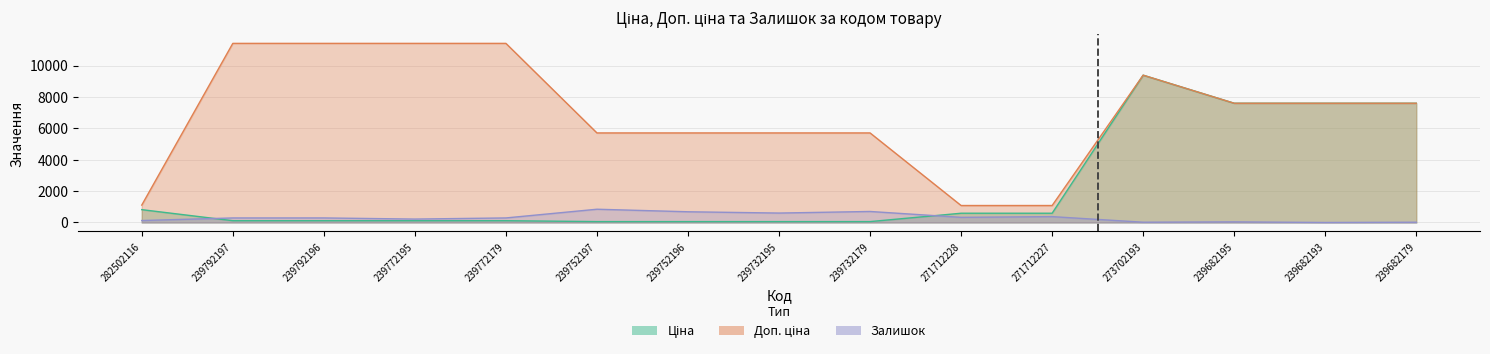

Which label corresponds to the largest value in the chart?

239792197